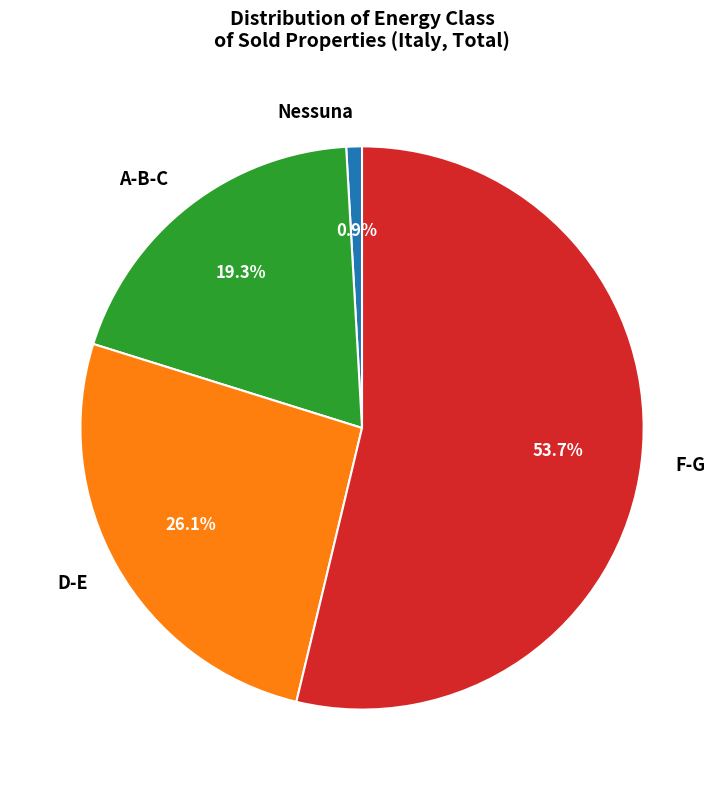

Do Nessuna and F-G together represent more than half of the pie?

Yes